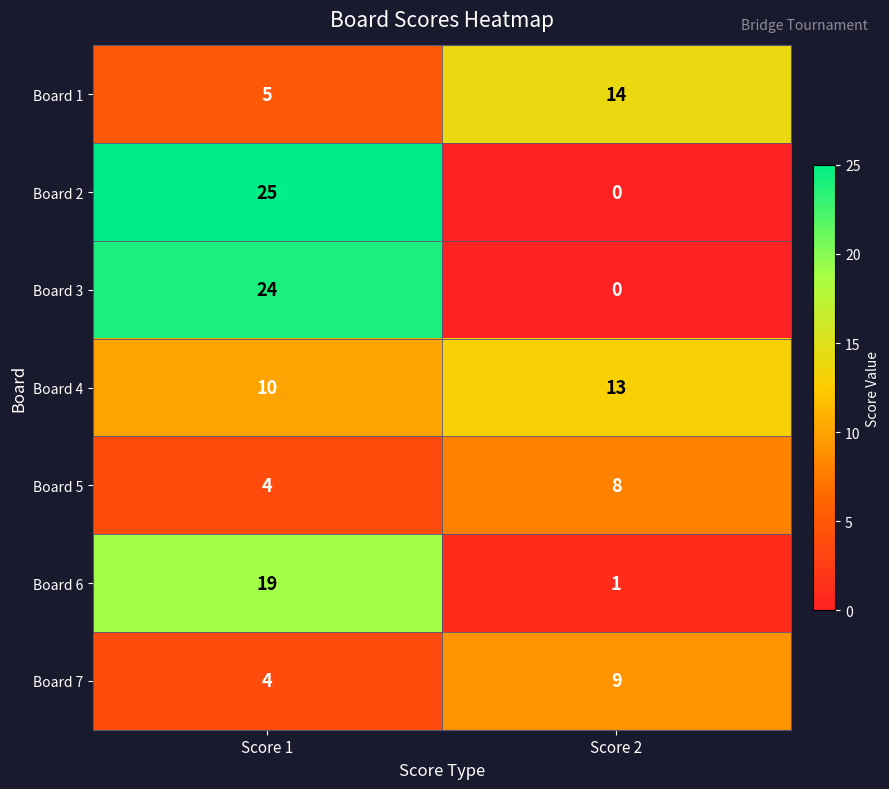

What value does the Board 5 series have at Score 1?

4